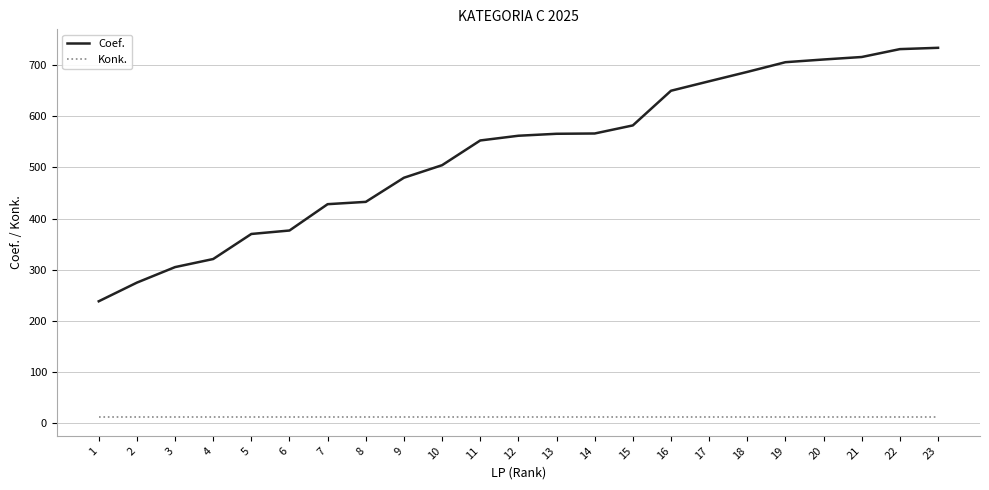

The Coef. series shows 1188.5 at 17. True or false?

False